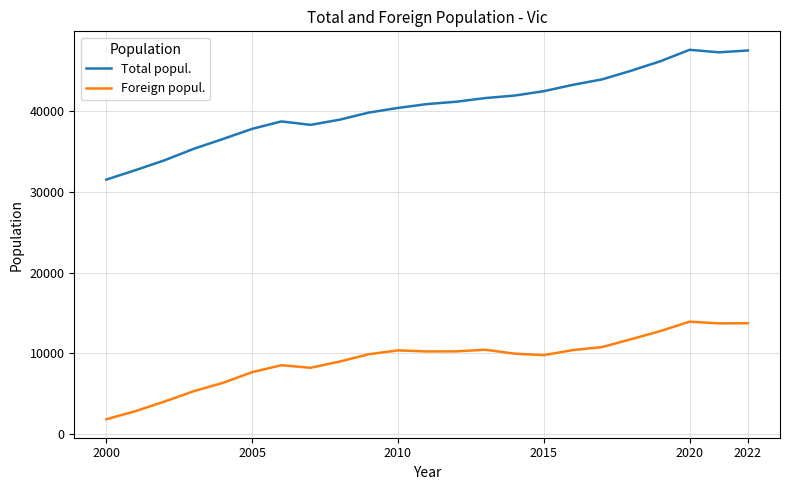

How many lines are shown in the chart?

2